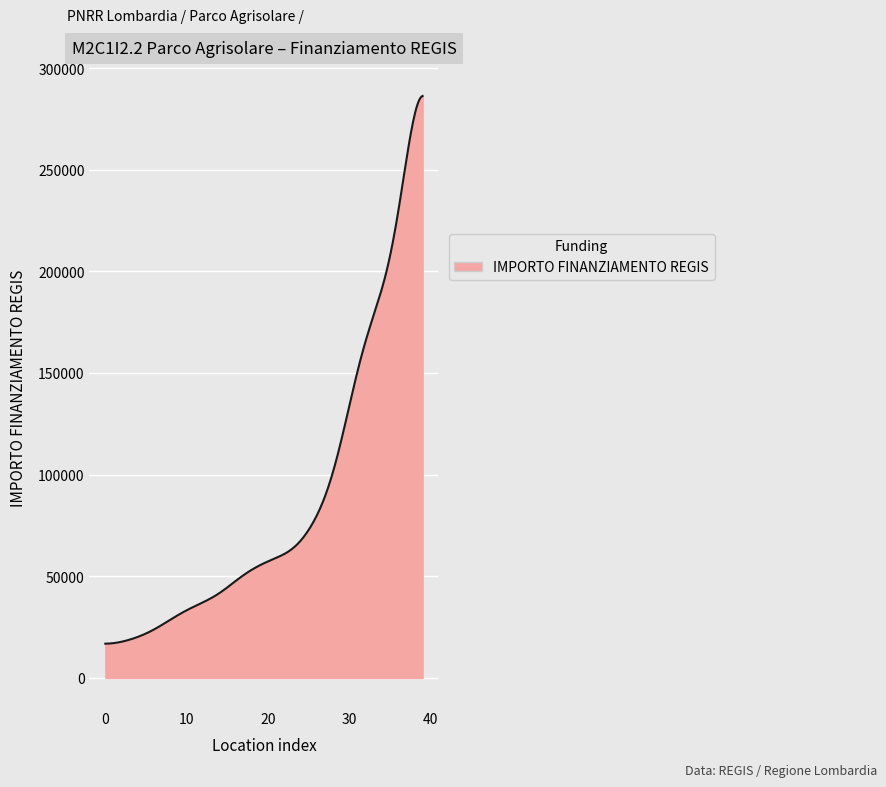

Does the chart have visible grid lines?

Yes